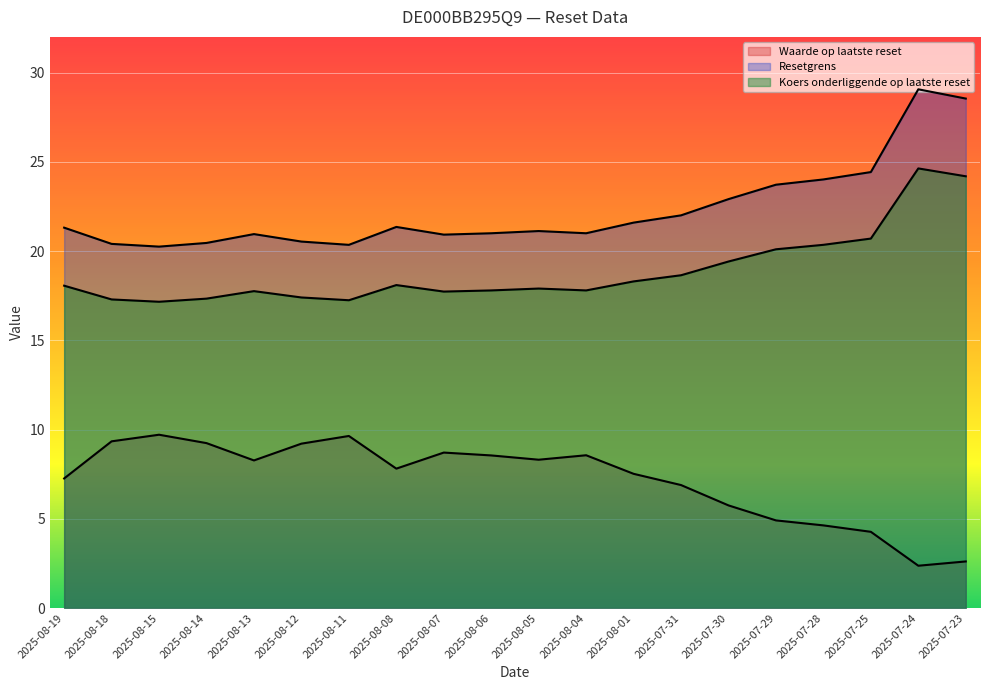

Reading left to right, transcribe all the data shown in this chart.

Waarde op laatste reset: 2025-08-19=7.3	2025-08-18=9.3	2025-08-15=9.7	2025-08-14=9.2	2025-08-13=8.3	2025-08-12=9.2	2025-08-11=9.6	2025-08-08=7.8	2025-08-07=8.7	2025-08-06=8.6	2025-08-05=8.3	2025-08-04=8.6	2025-08-01=7.5	2025-07-31=6.9	2025-07-30=5.8	2025-07-29=4.9	2025-07-28=4.6	2025-07-25=4.3	2025-07-24=2.4	2025-07-23=2.6
Resetgrens: 2025-08-19=21.3	2025-08-18=20.4	2025-08-15=20.2	2025-08-14=20.5	2025-08-13=21.0	2025-08-12=20.5	2025-08-11=20.3	2025-08-08=21.4	2025-08-07=20.9	2025-08-06=21.0	2025-08-05=21.1	2025-08-04=21.0	2025-08-01=21.6	2025-07-31=22.0	2025-07-30=22.9	2025-07-29=23.7	2025-07-28=24.0	2025-07-25=24.4	2025-07-24=29.1	2025-07-23=28.5
Koers onderliggende op laatste reset: 2025-08-19=18.1	2025-08-18=17.3	2025-08-15=17.2	2025-08-14=17.3	2025-08-13=17.8	2025-08-12=17.4	2025-08-11=17.2	2025-08-08=18.1	2025-08-07=17.7	2025-08-06=17.8	2025-08-05=17.9	2025-08-04=17.8	2025-08-01=18.3	2025-07-31=18.6	2025-07-30=19.4	2025-07-29=20.1	2025-07-28=20.4	2025-07-25=20.7	2025-07-24=24.6	2025-07-23=24.2